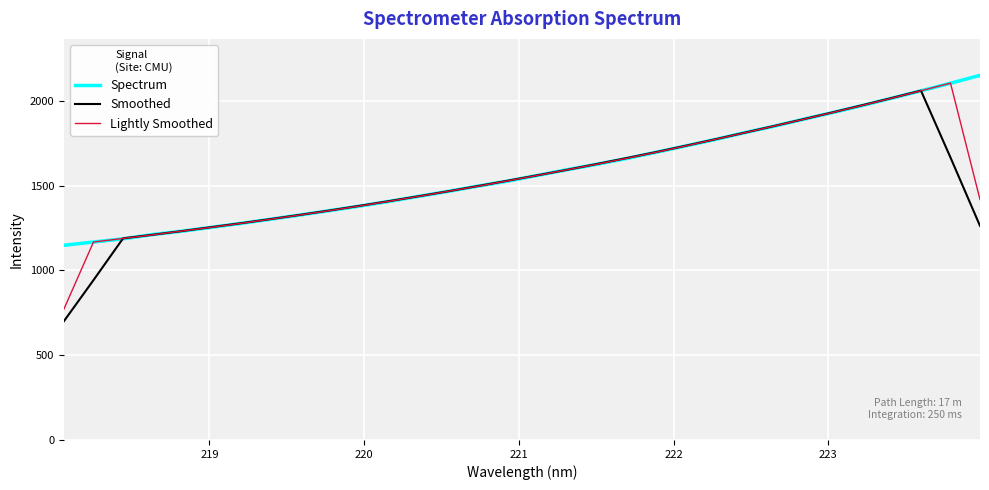

What is the minimum value shown in the chart?

700.7